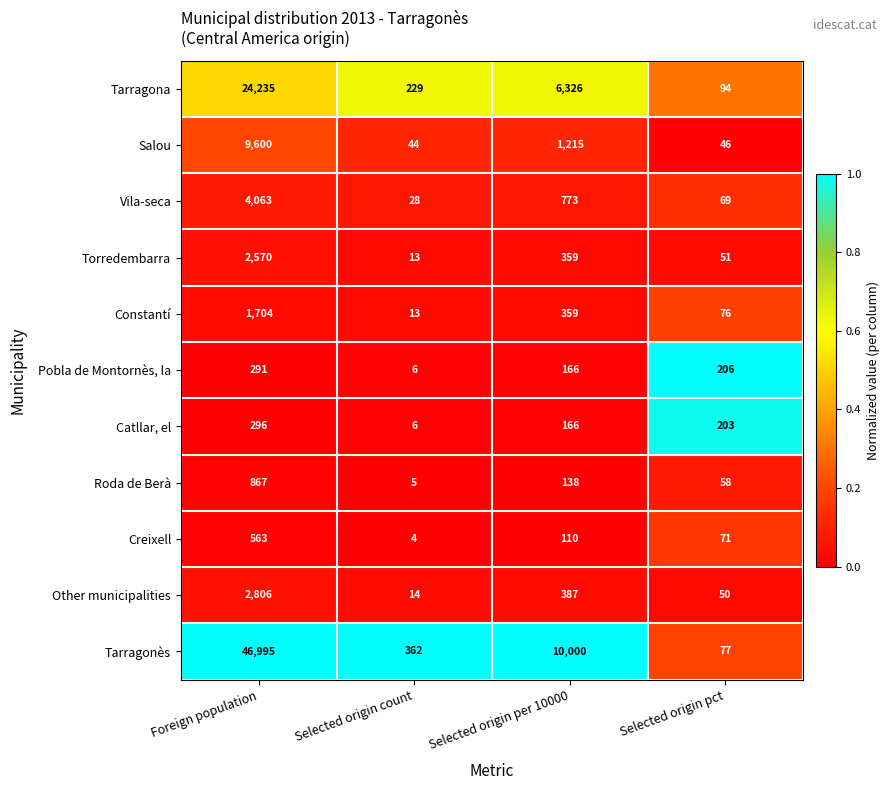

Where does the Other municipalities series first go above 387?

Foreign population